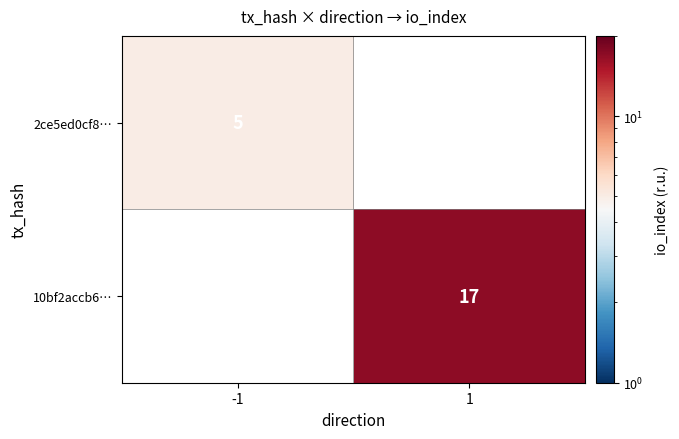

What is the maximum value shown in the chart?

17.0